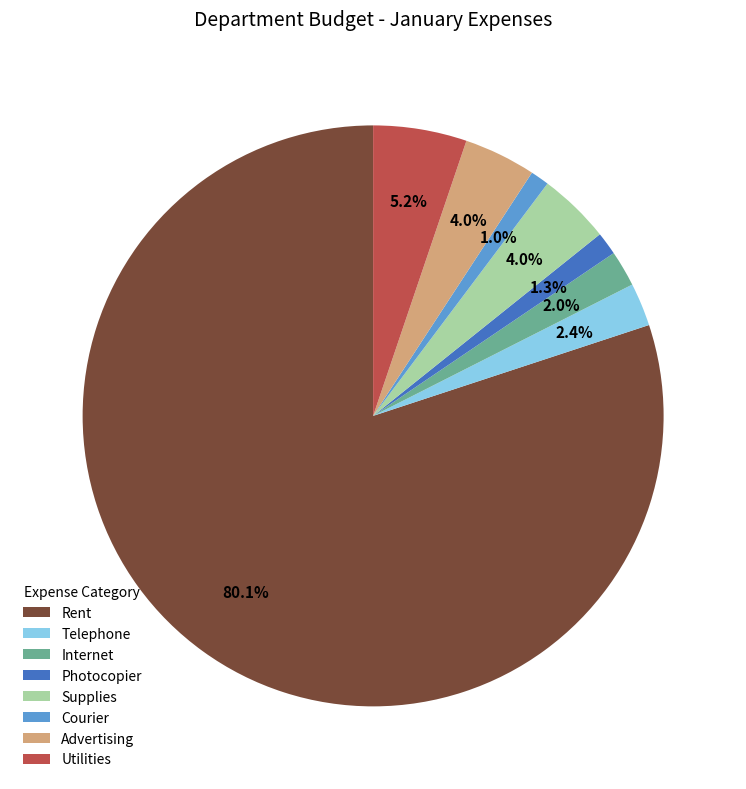

Which category has the biggest portion of the pie?

Rent